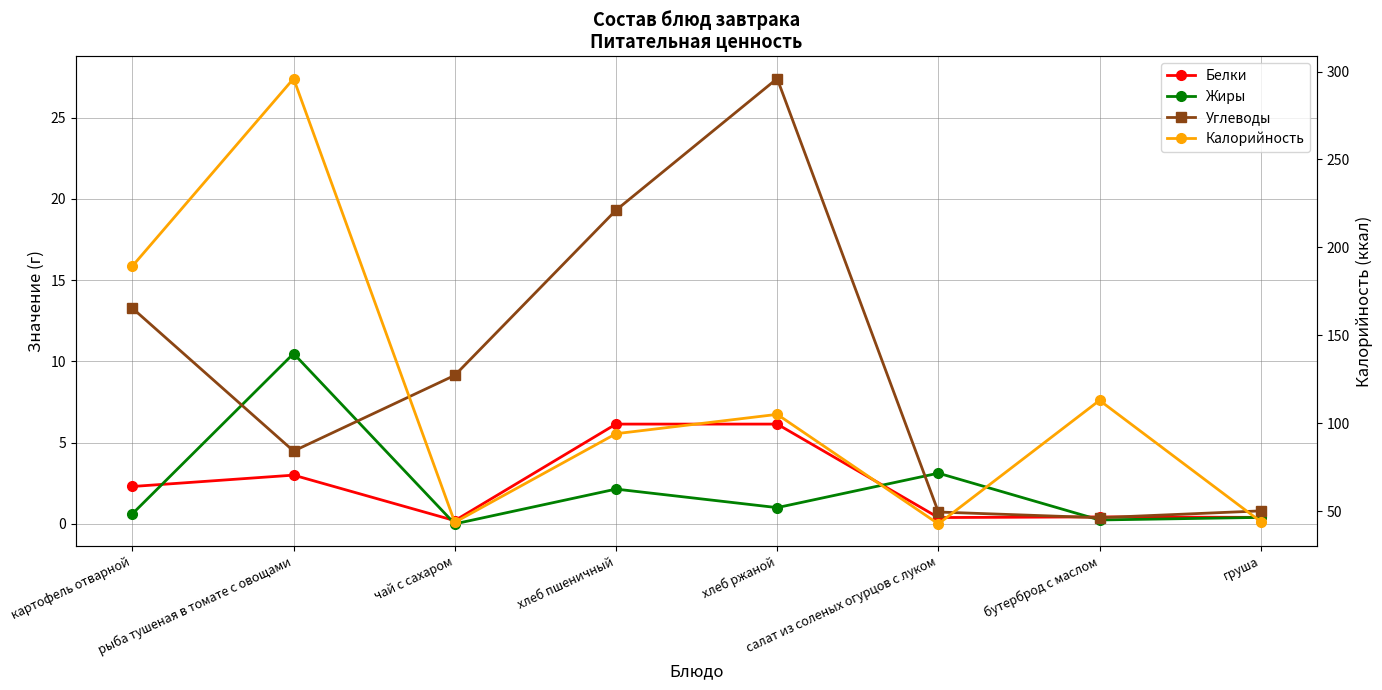

True or false: Углеводы and Калорийность intersect in this chart.

False